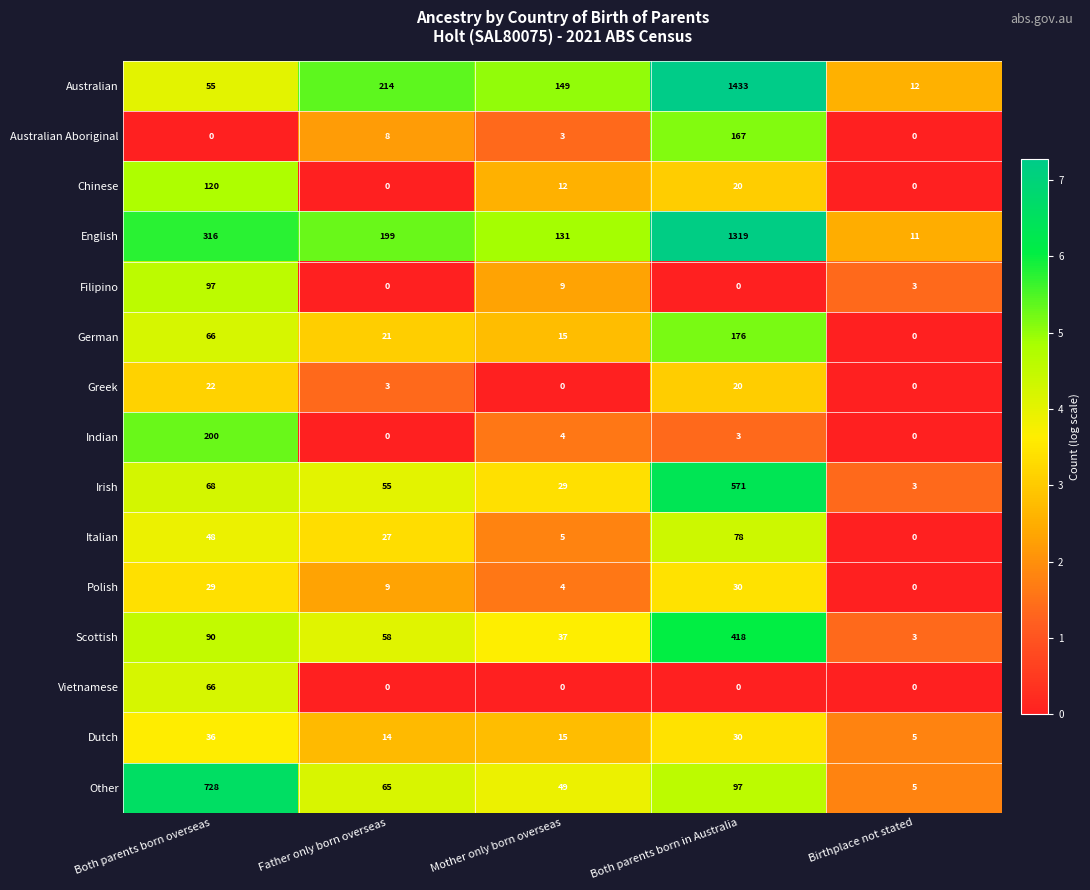

What is the total value across all series at Birthplace not stated?

42